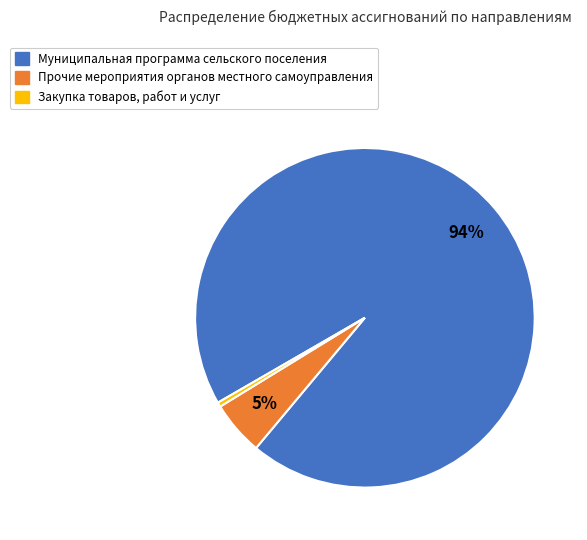

Which has a higher value, Муниципальная программа сельского поселения or Прочие мероприятия органов местного самоуправления?

Муниципальная программа сельского поселения